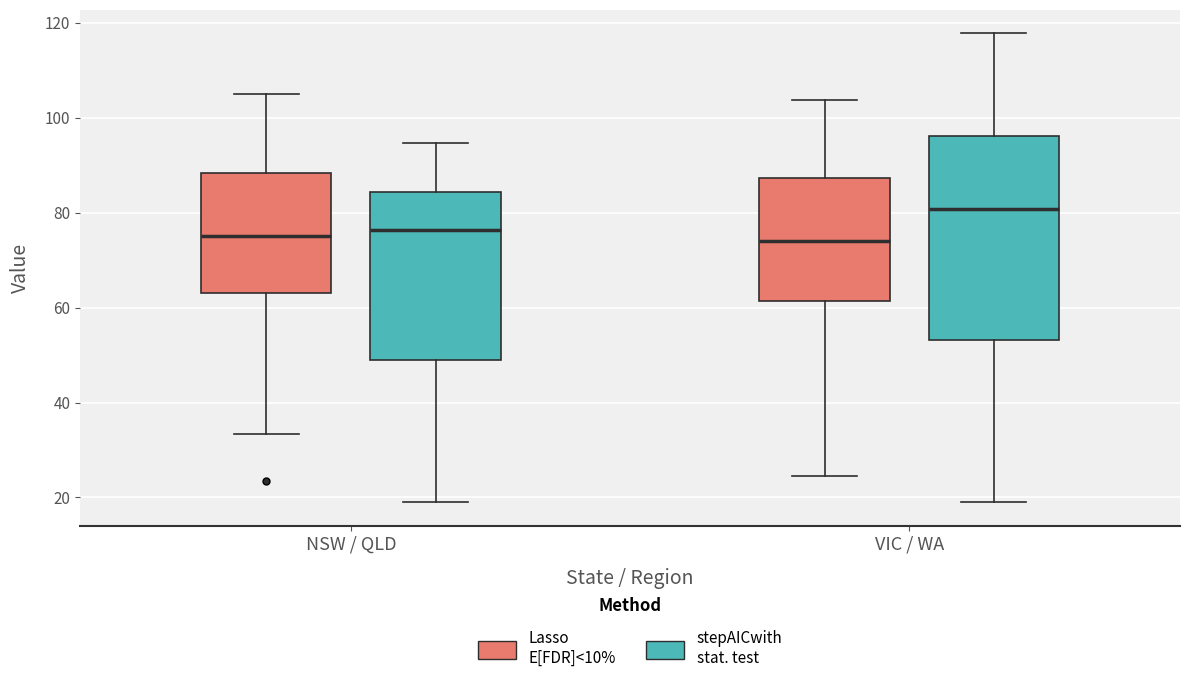

Where does the lower whisker of the box for VIC / WA (Lasso E[FDR]<10%) end on the y-axis? The values are not printed on the chart, so give them approximately, as read against the axis.

24